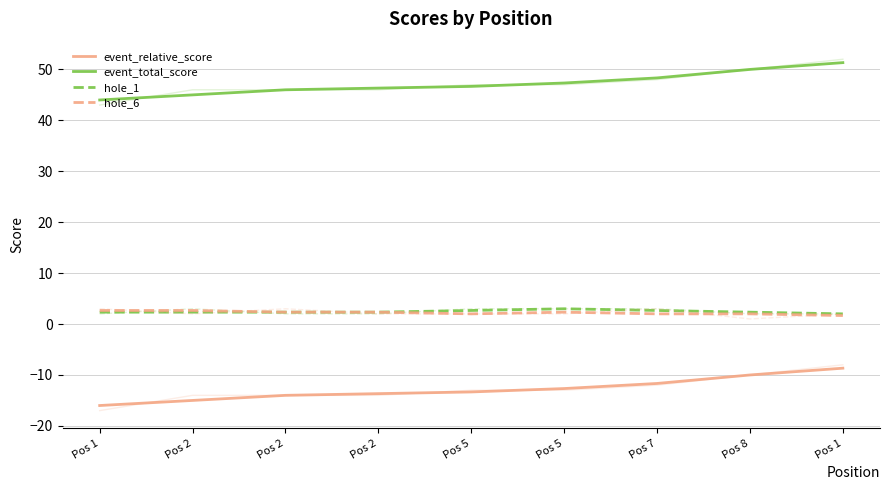

How many hole_1 values are between 2 and 3?

9